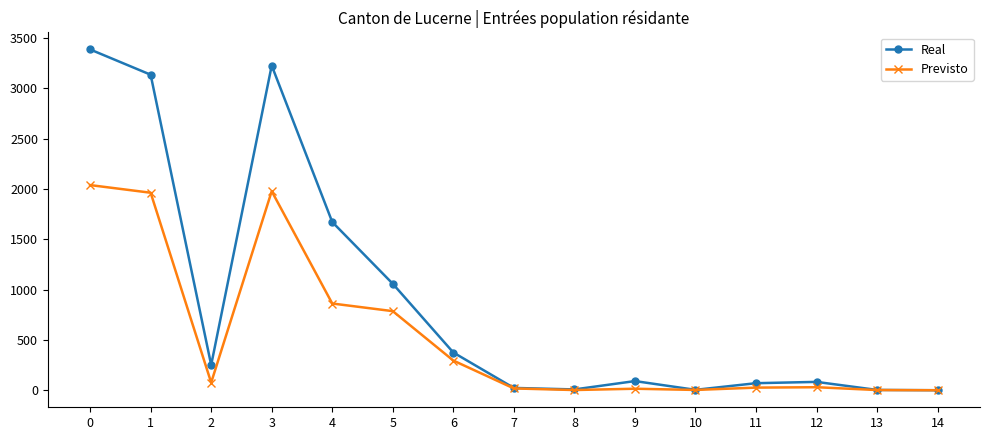

At how many categories does at least one series exceed 2677?

3